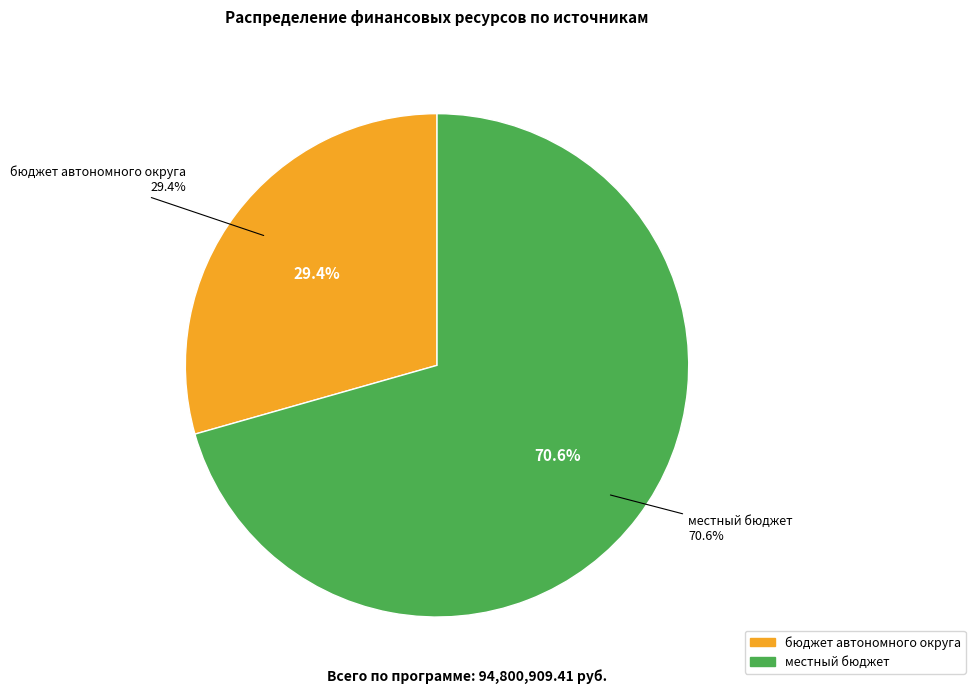

True or false: бюджет автономного округа accounts for 38% of the total.

False